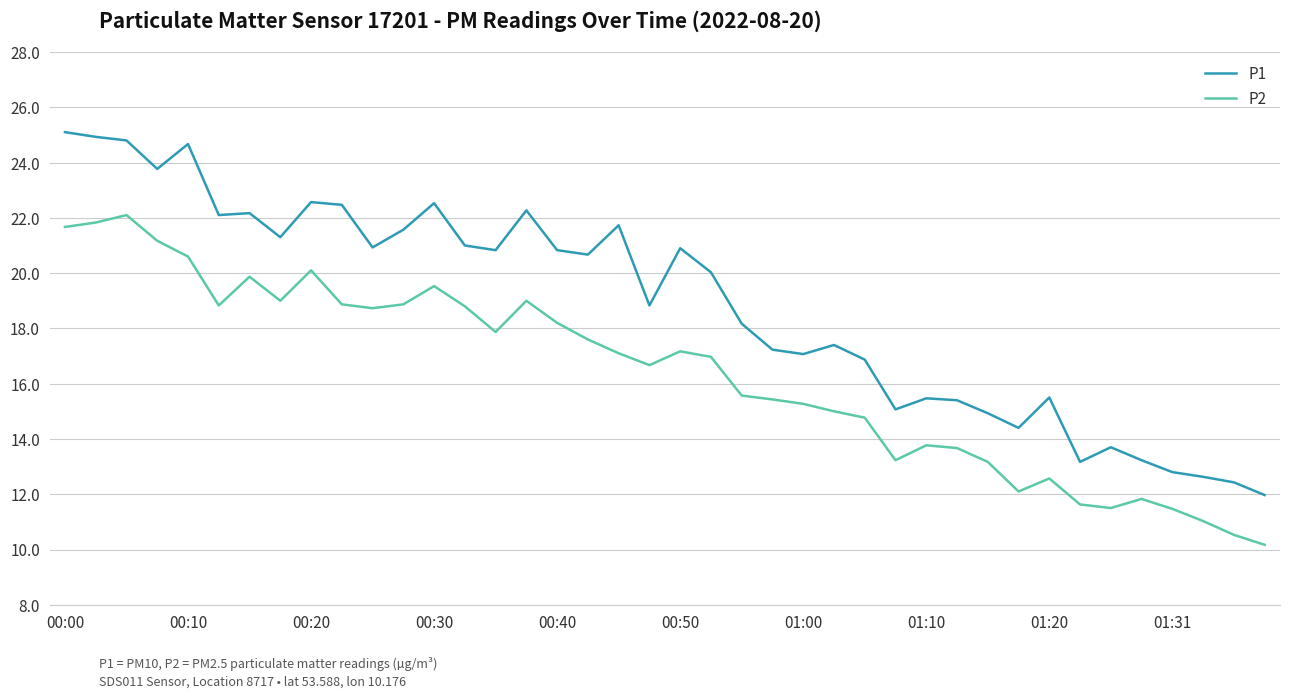

What is the difference between the maximum and minimum values in the P1 series?

13.1